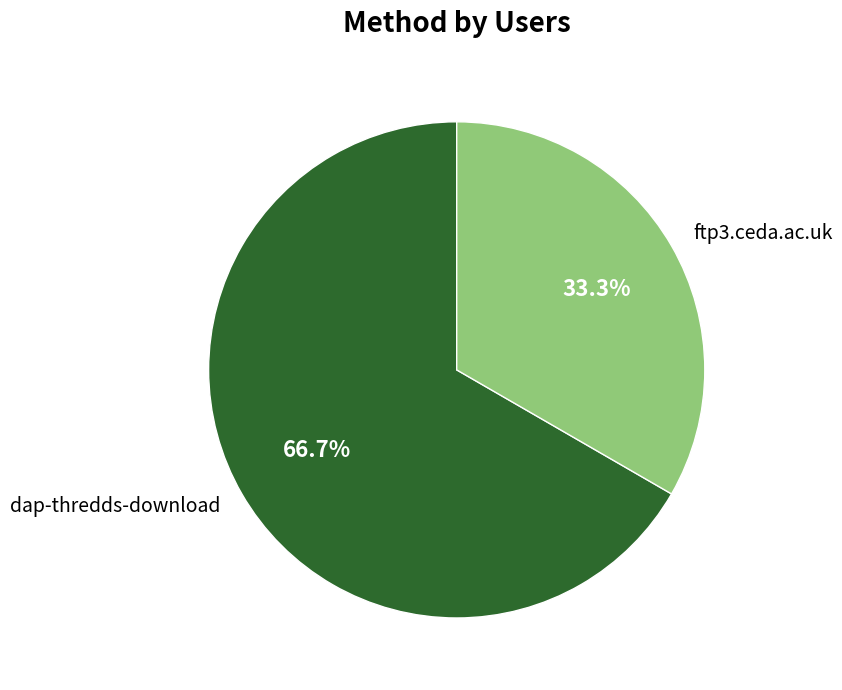

Which slice represents more than half of the pie?

dap-thredds-download